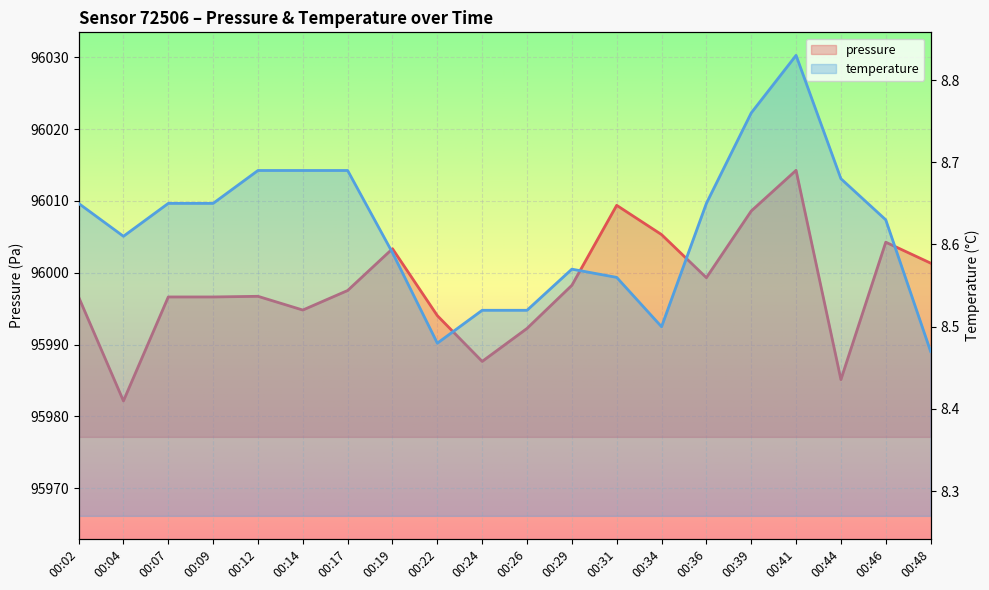

The temperature series shows 8.7 at 00:44. True or false?

True